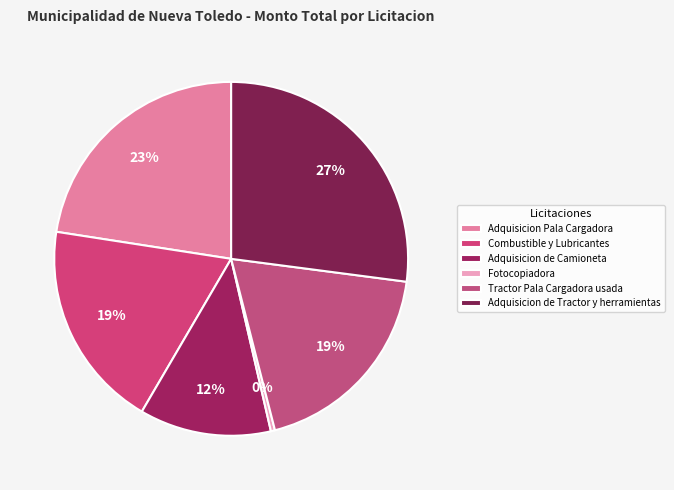

What percentage do Combustible y Lubricantes and Adquisicion Pala Cargadora together represent?

41.6%